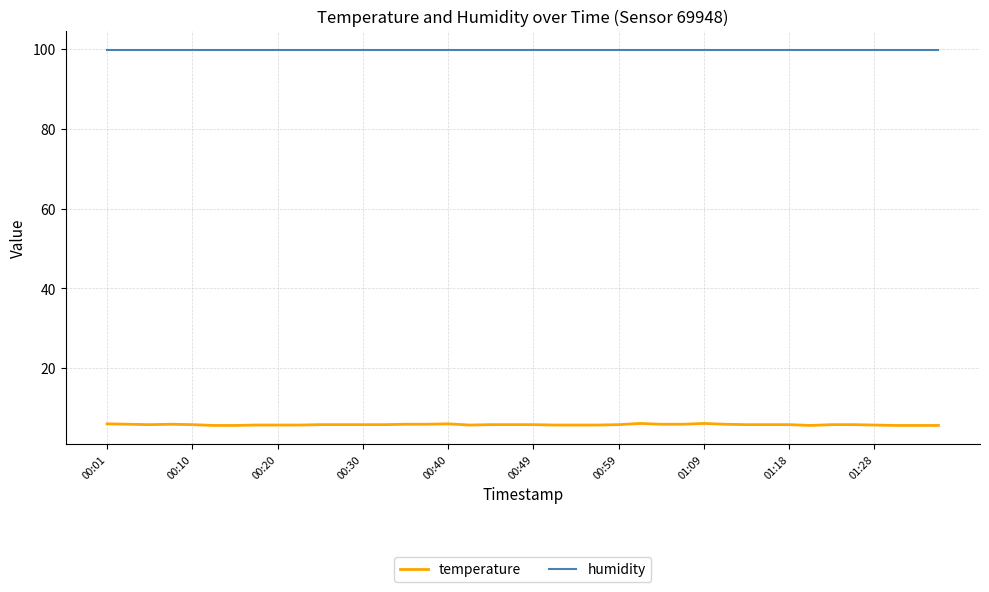

Rank the series by their maximum value, from lowest to highest.

temperature, humidity